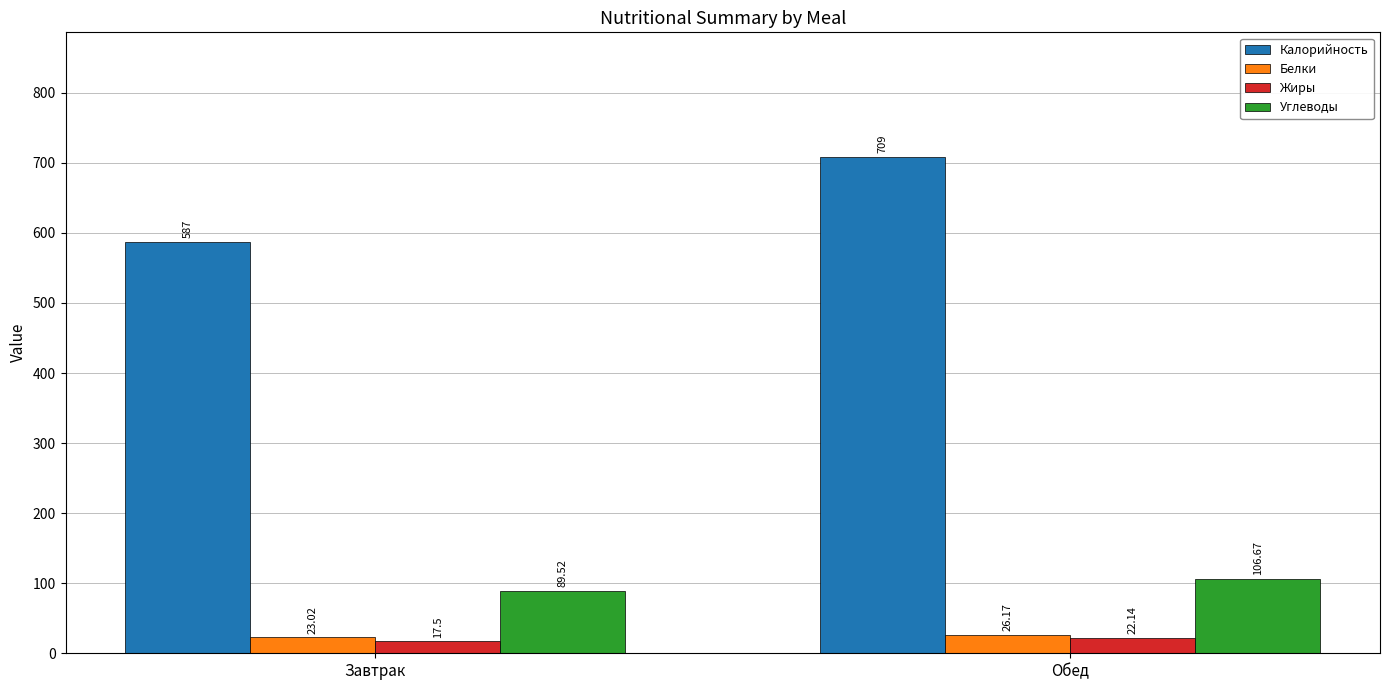

Rank the categories by Жиры value from highest to lowest.

Обед, Завтрак